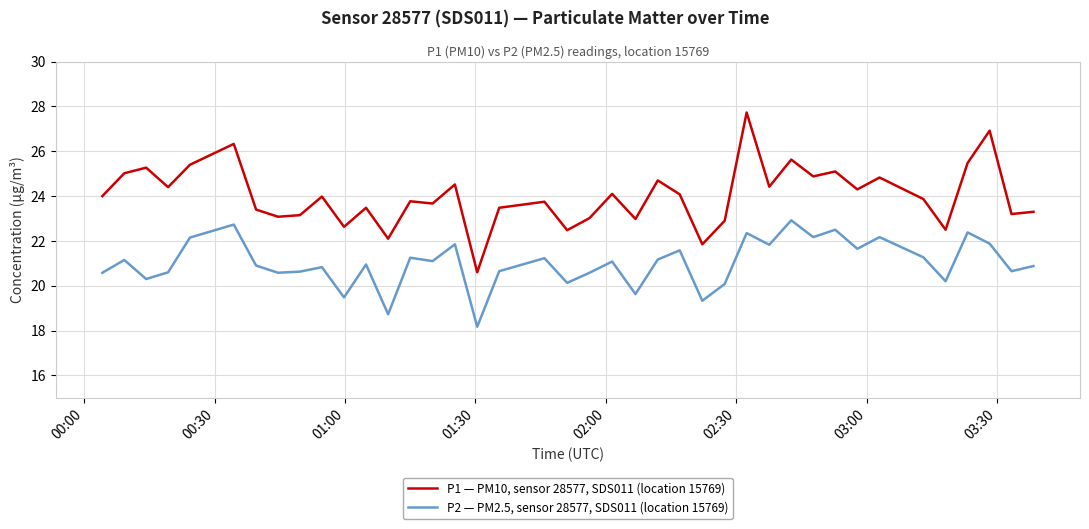

At how many categories does at least one series exceed 26?

3